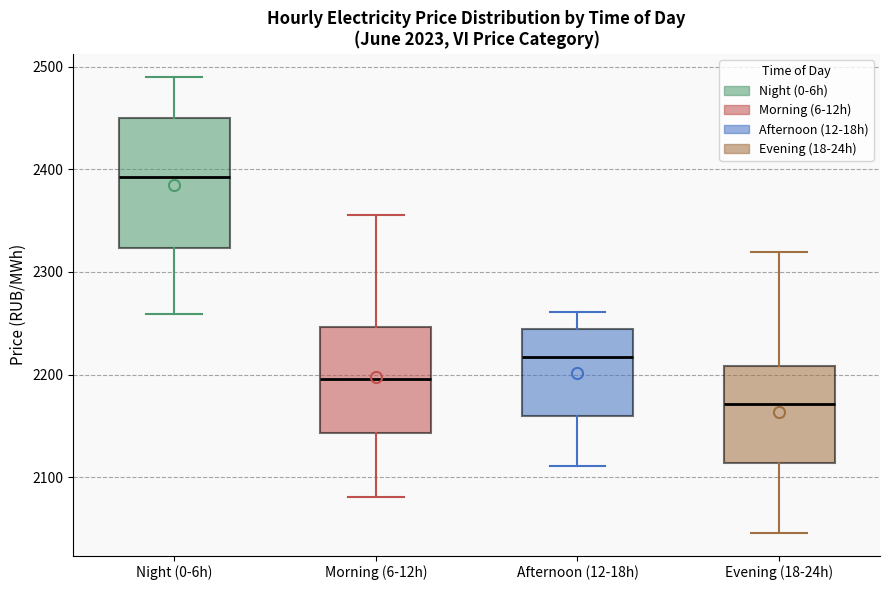

Which box's median line is the highest?

Night (0-6h)